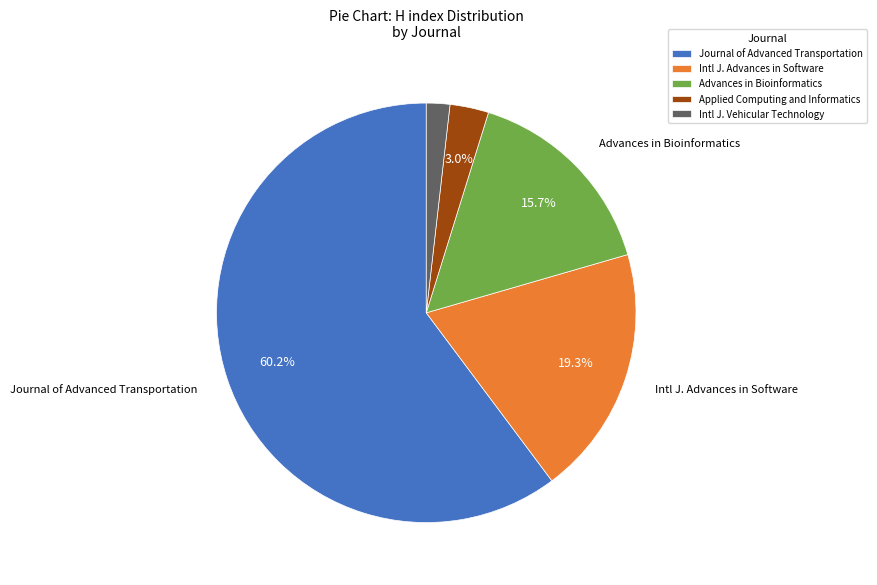

Does any single category account for the majority?

Yes